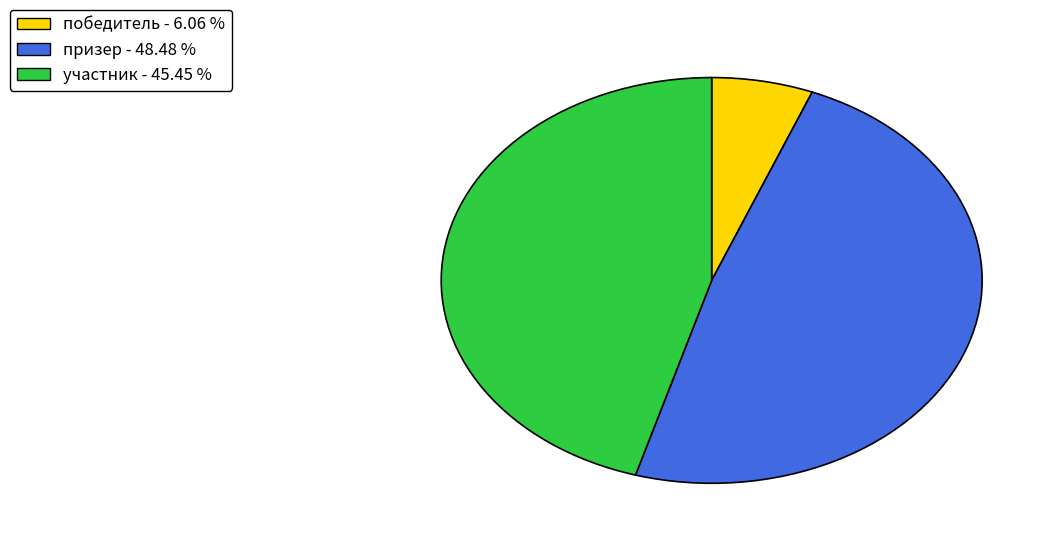

True or false: победитель accounts for 1% of the total.

False